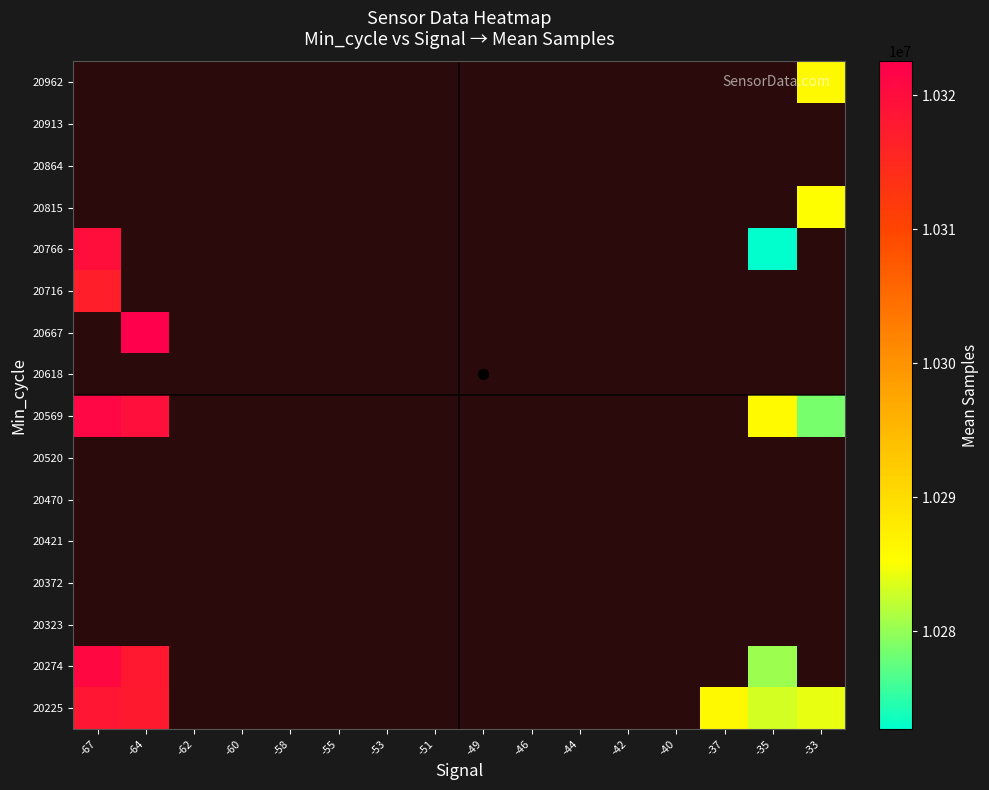

What is the difference between the highest and lowest values at -64?

4673.5